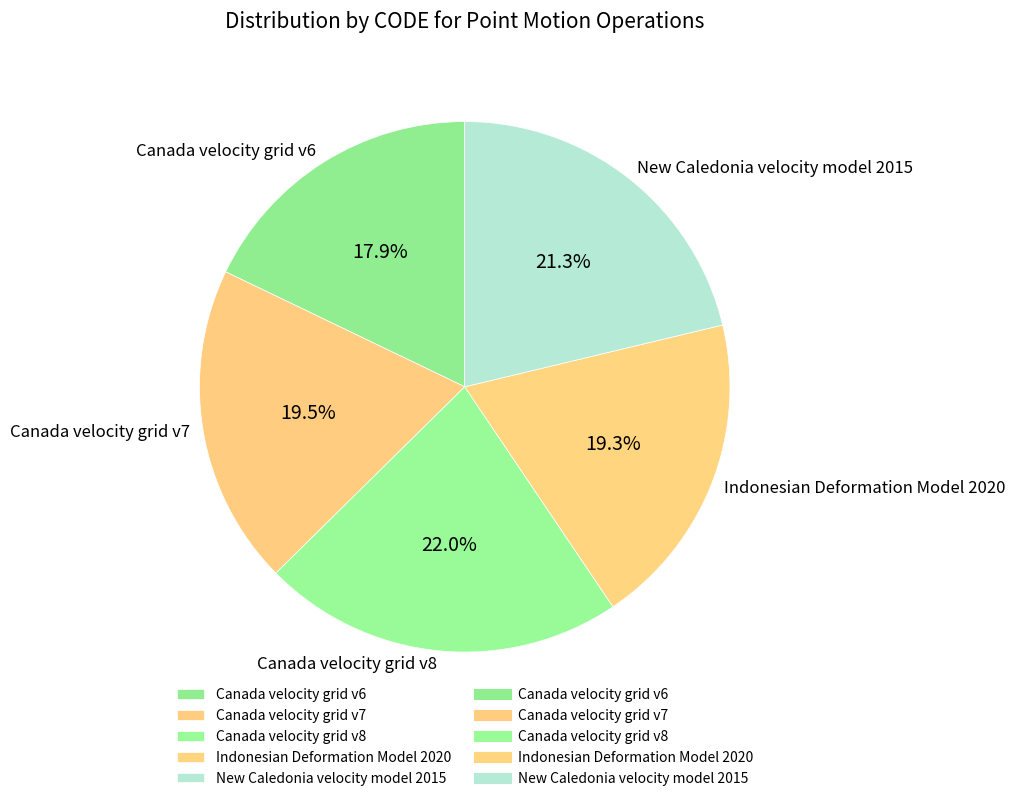

Is there any slice that represents more than half of the pie?

No